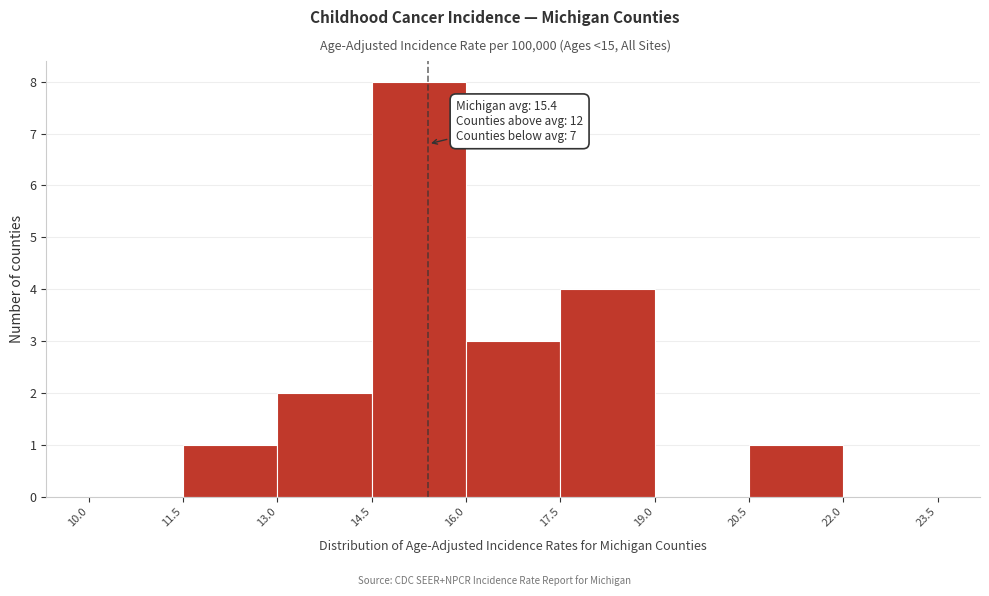

Which range on the x-axis has the tallest bar?

14.5 to 16.0